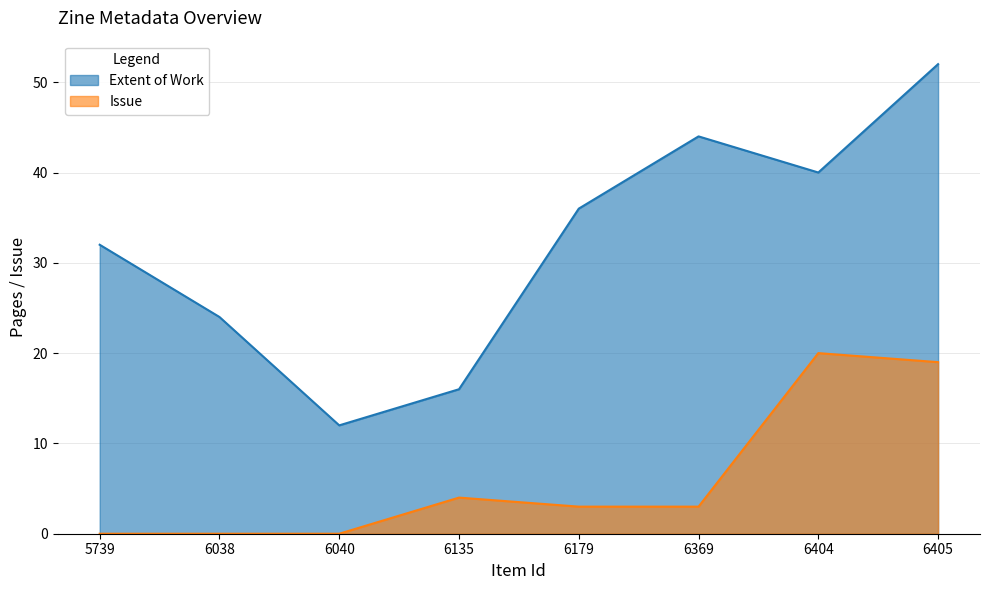

Which series has the widest spread of values?

Extent of Work